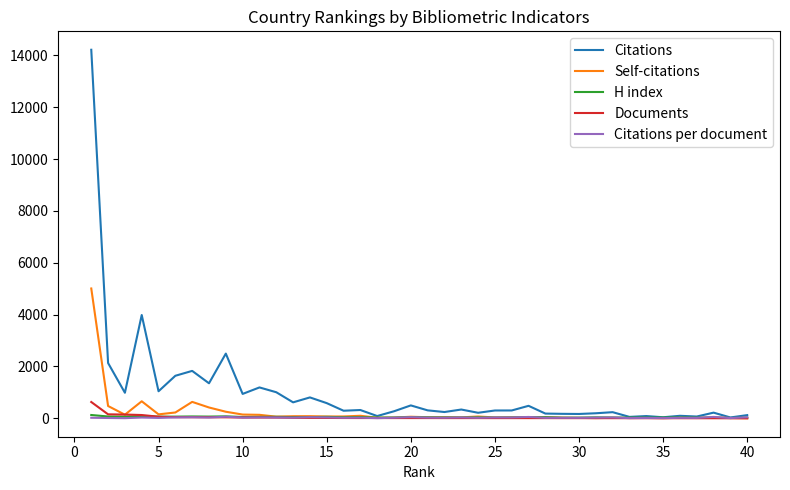

Which series has the largest total across all categories?

Citations